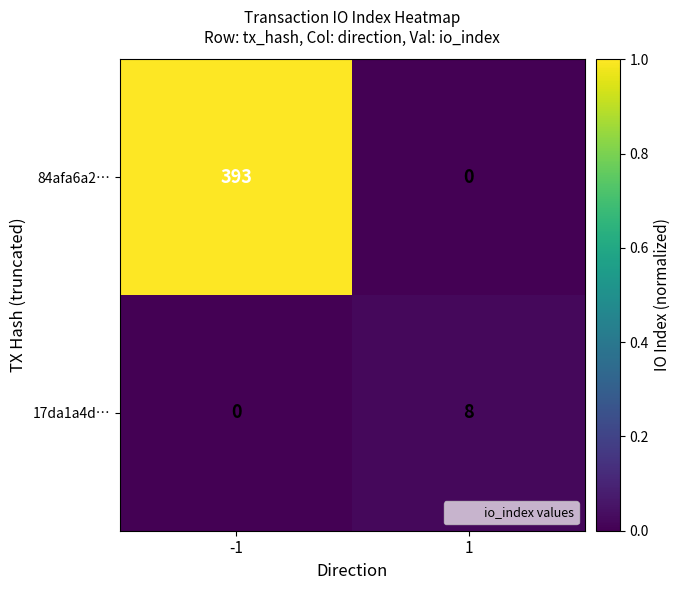

Which series has the largest range (max minus min)?

84afa6a2…